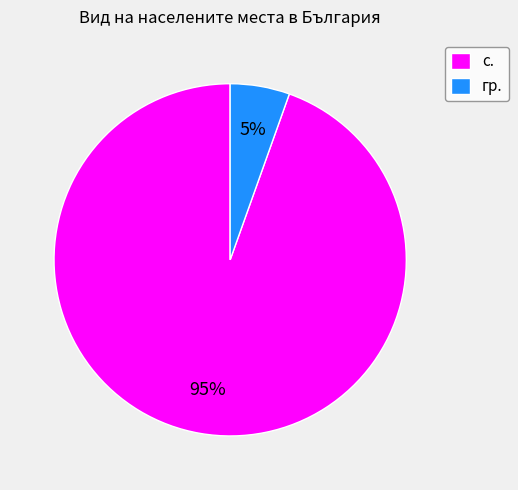

What percentage is the гр. slice, to the nearest percent?

5%